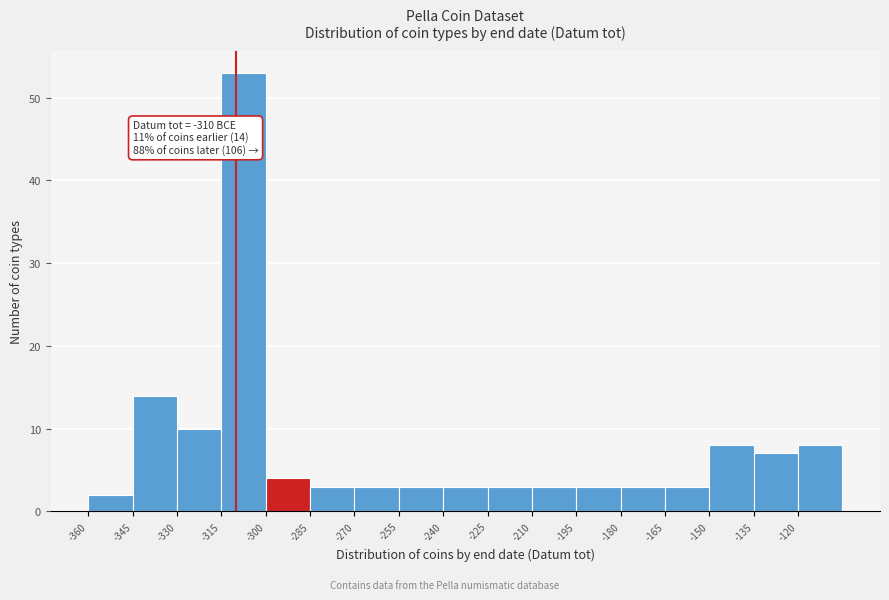

Over which range of the x-axis is the bar tallest?

-315 to -300